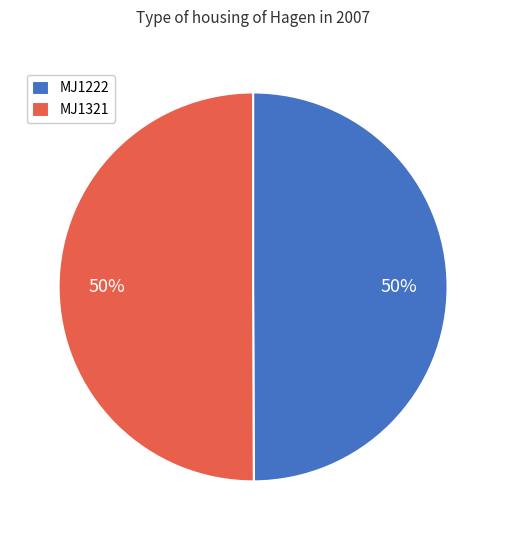

Combined, do MJ1222 and MJ1321 account for over 50%?

Yes